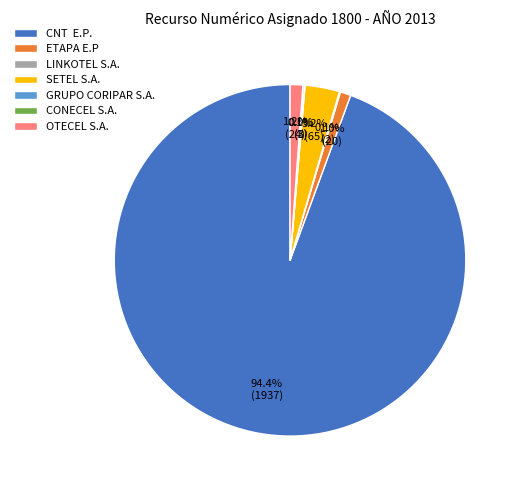

What is the majority slice?

CNT E.P.